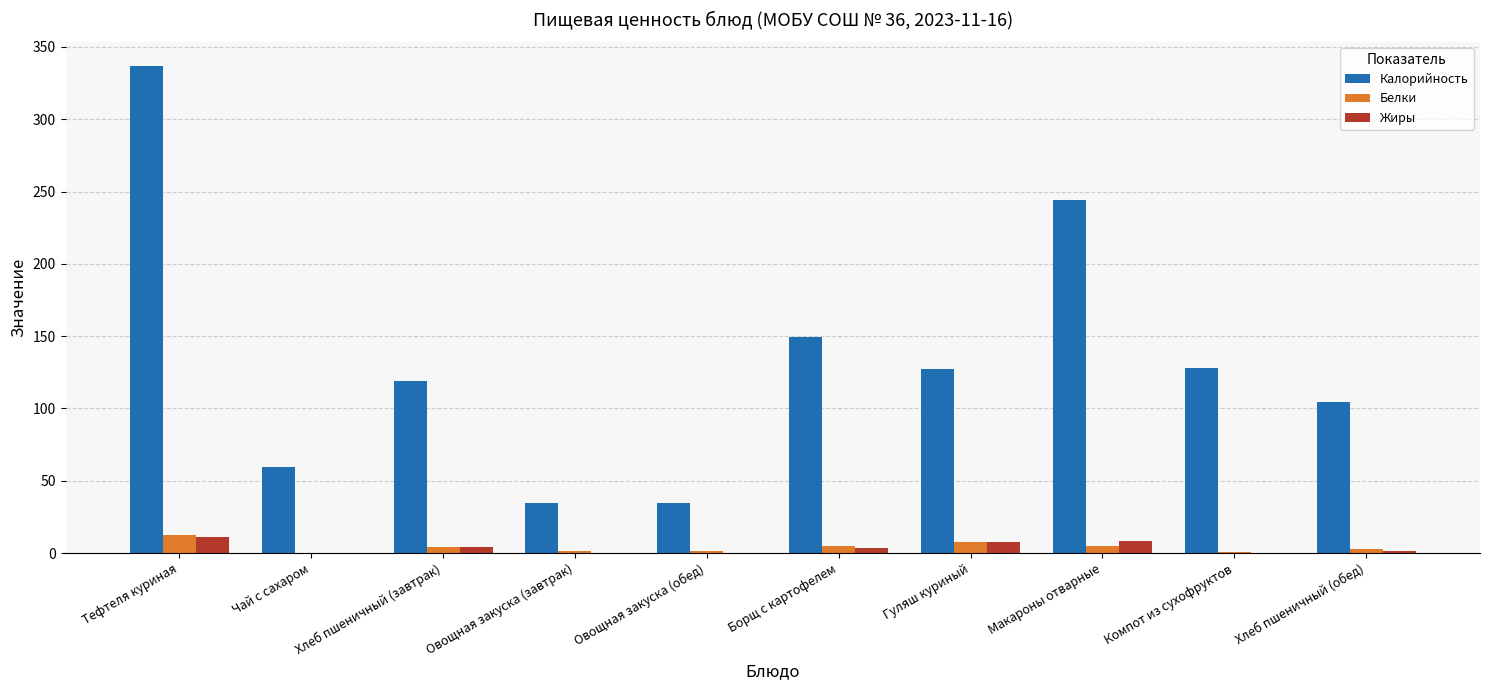

What is the maximum value shown in the chart?

336.9